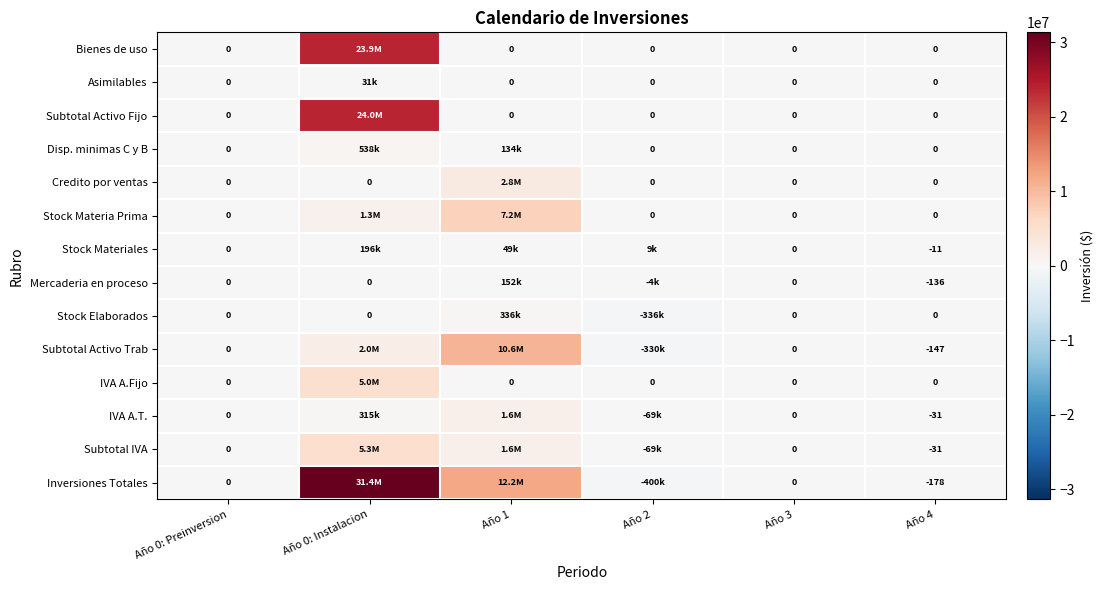

Which series has the largest total across all categories?

Inversiones Totales